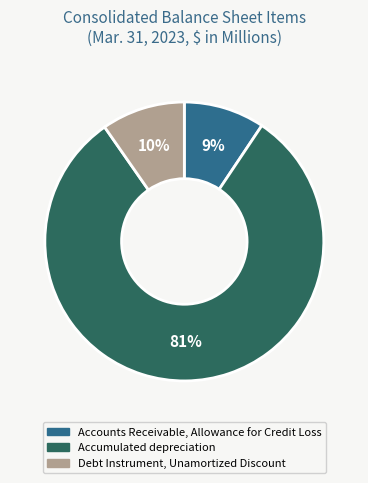

The Accumulated depreciation slice represents 90% of the pie. True or false?

False